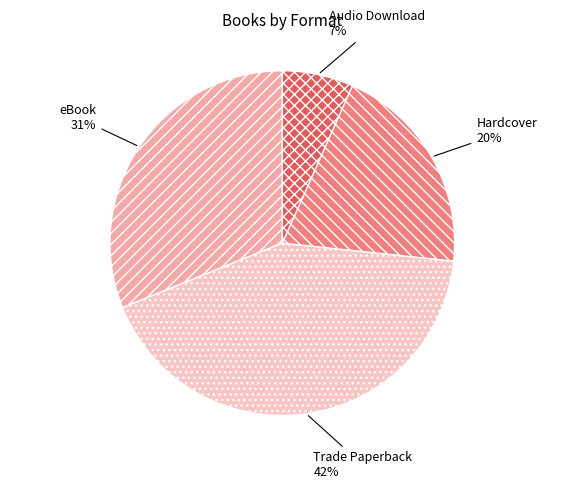

Does any single category account for the majority?

No